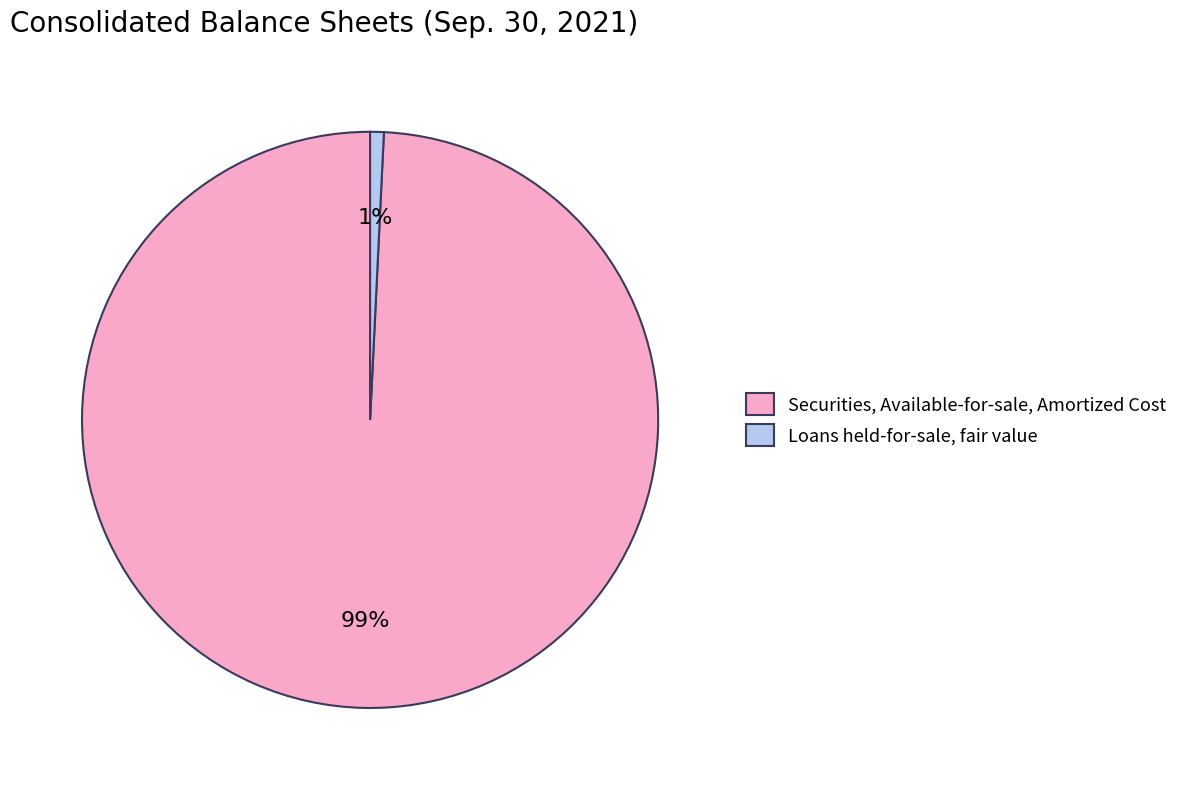

What is the smallest slice in the pie chart?

Loans held-for-sale, fair value